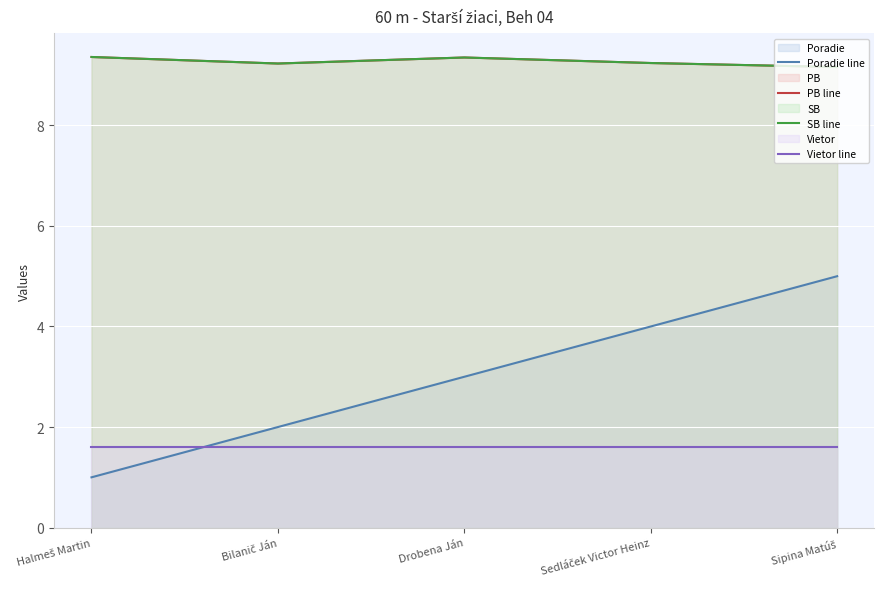

What is the difference between the second highest and minimum values in the PB line series?

0.2